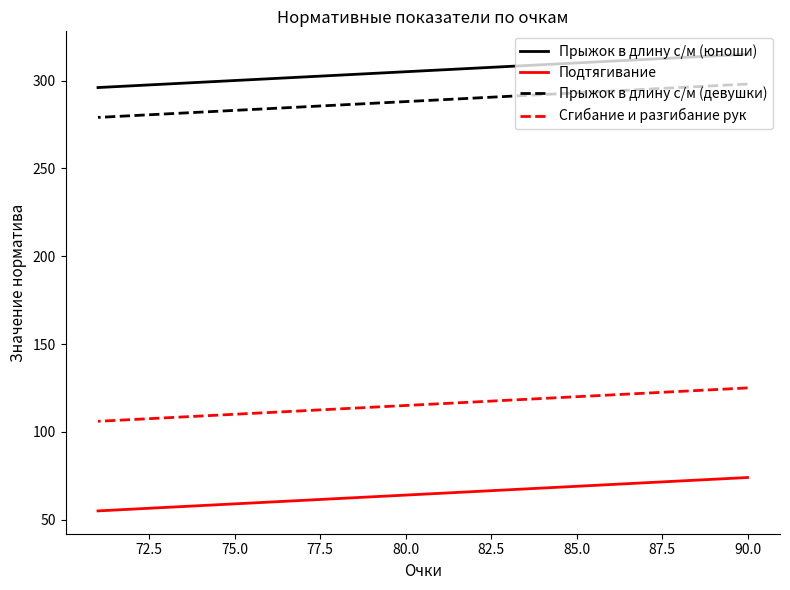

At 77.5, list the series in order from smallest to largest.

Подтягивание, Сгибание и разгибание рук, Прыжок в длину с/м (девушки), Прыжок в длину с/м (юноши)